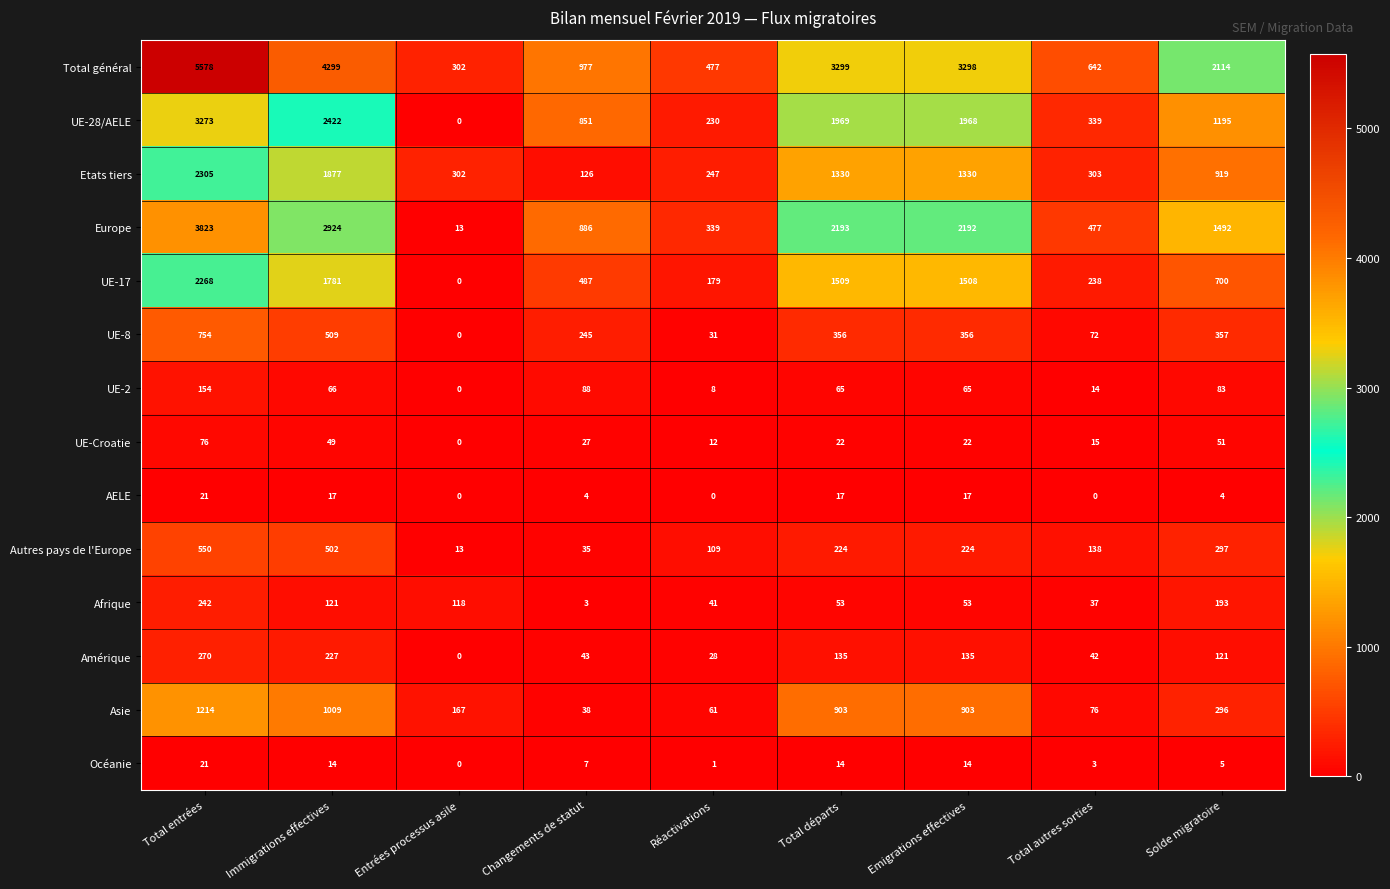

Which series has the widest spread of values?

Total général